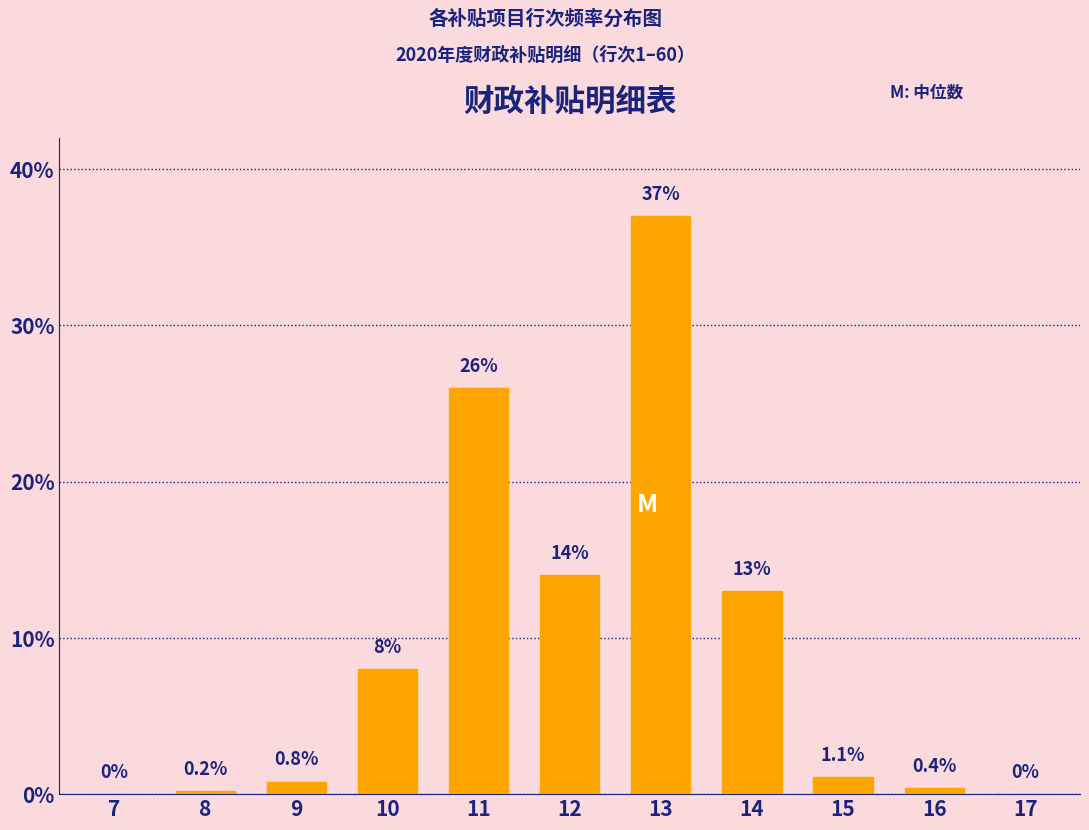

Reading left to right, transcribe all the data shown in this chart.

7=0.0	8=0.2	9=0.8	10=8.0	11=26.0	12=14.0	13=37.0	14=13.0	15=1.1	16=0.4	17=0.0